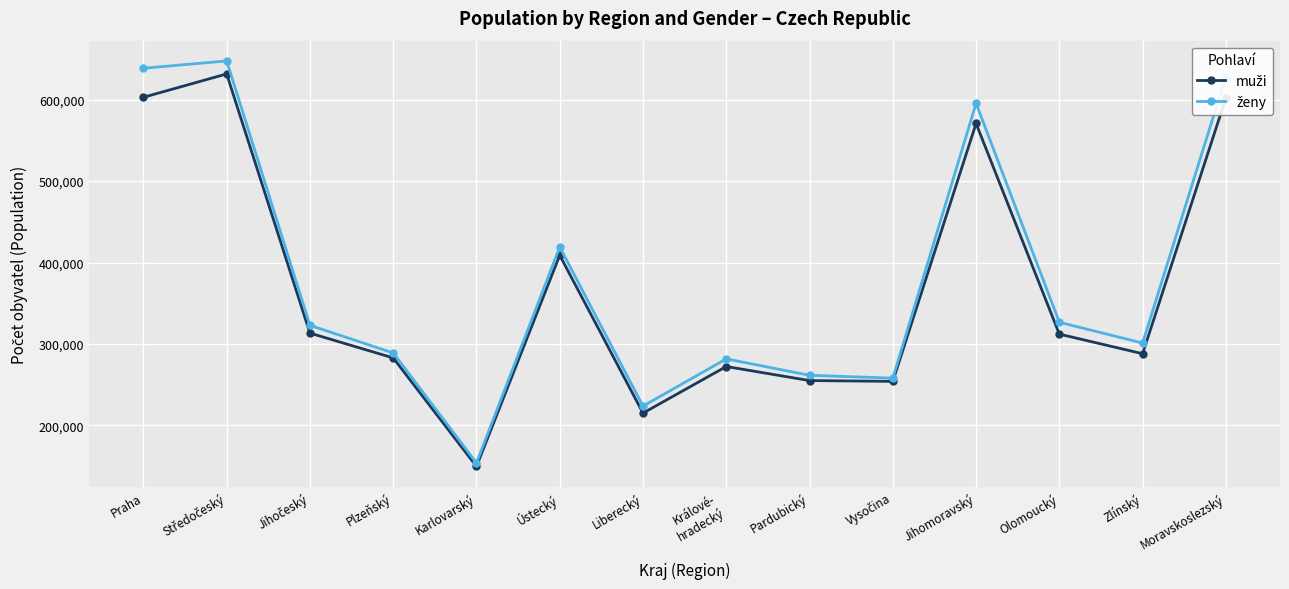

What is the label of the 6th point from the right?

Pardubický